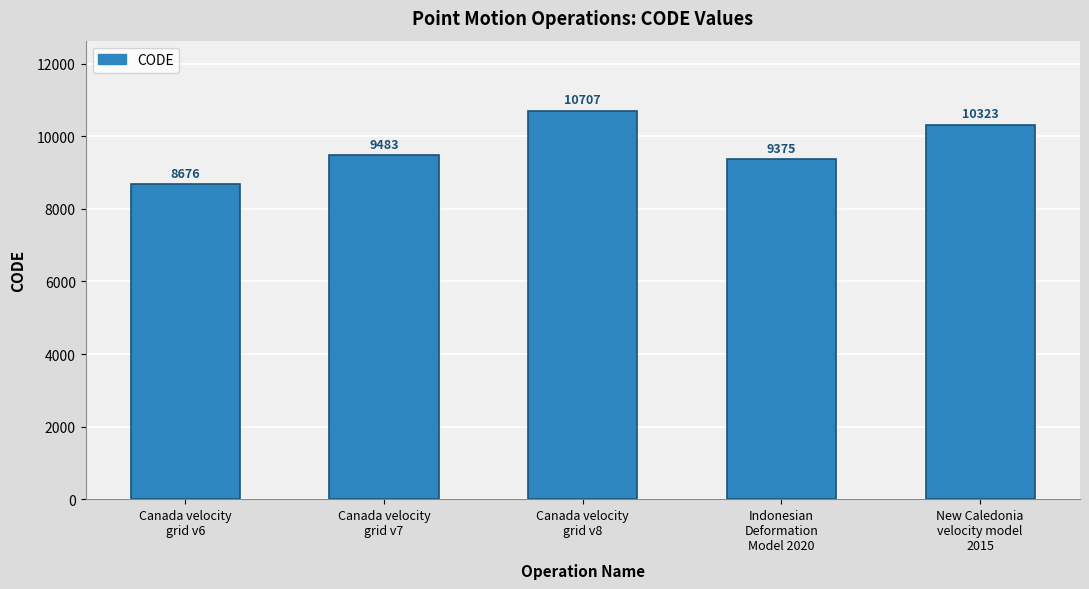

What is the difference between the maximum and minimum values?

2031